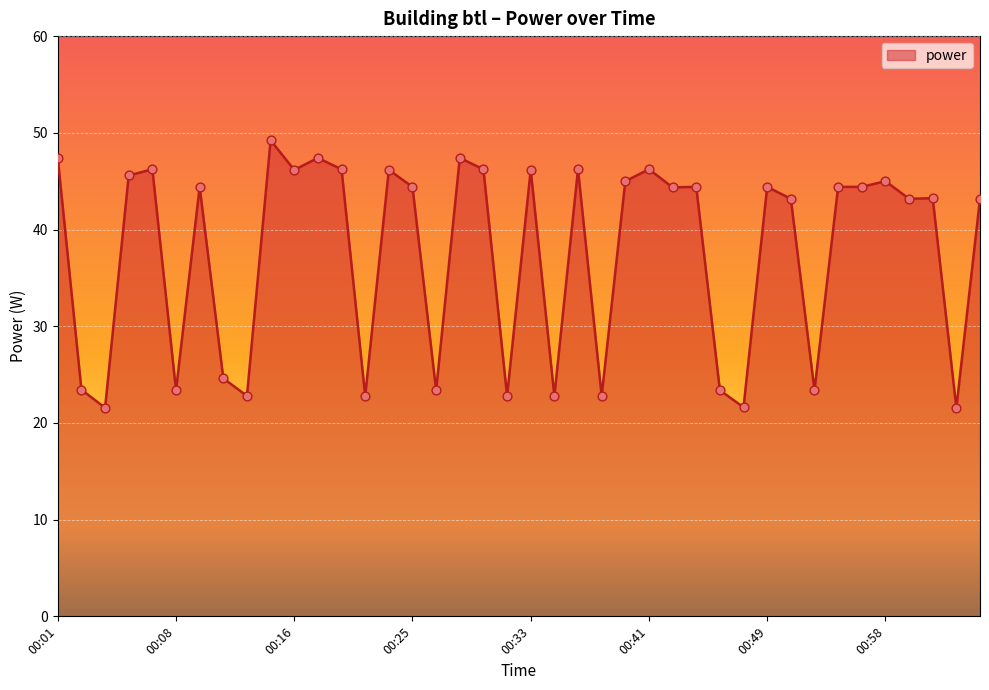

What is the difference between the maximum and minimum values?

27.7